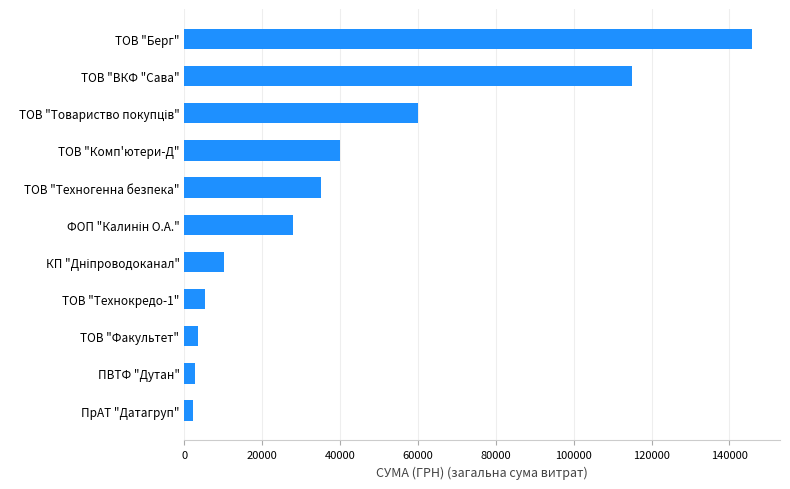

Count the number of values greater than 27999.

6